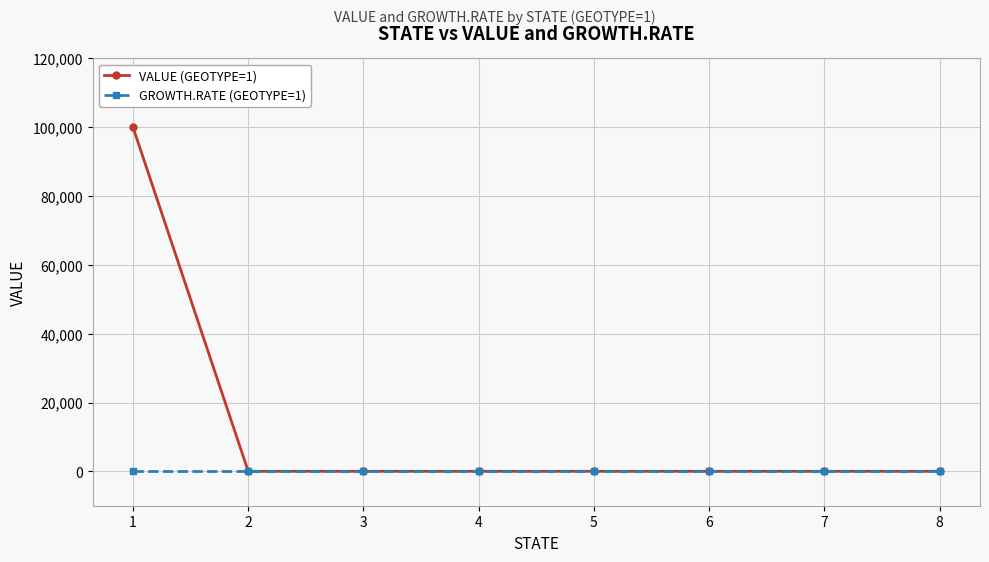

List the series in order of their peak value, highest first.

VALUE (GEOTYPE=1), GROWTH.RATE (GEOTYPE=1)